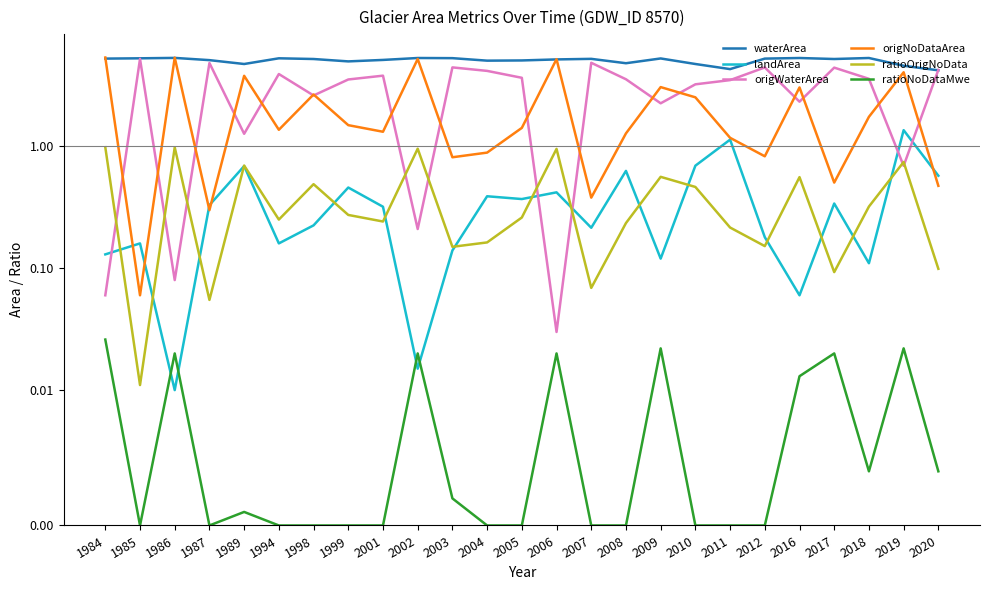

What is the value of the waterArea point at the 5th from the left?

4.8